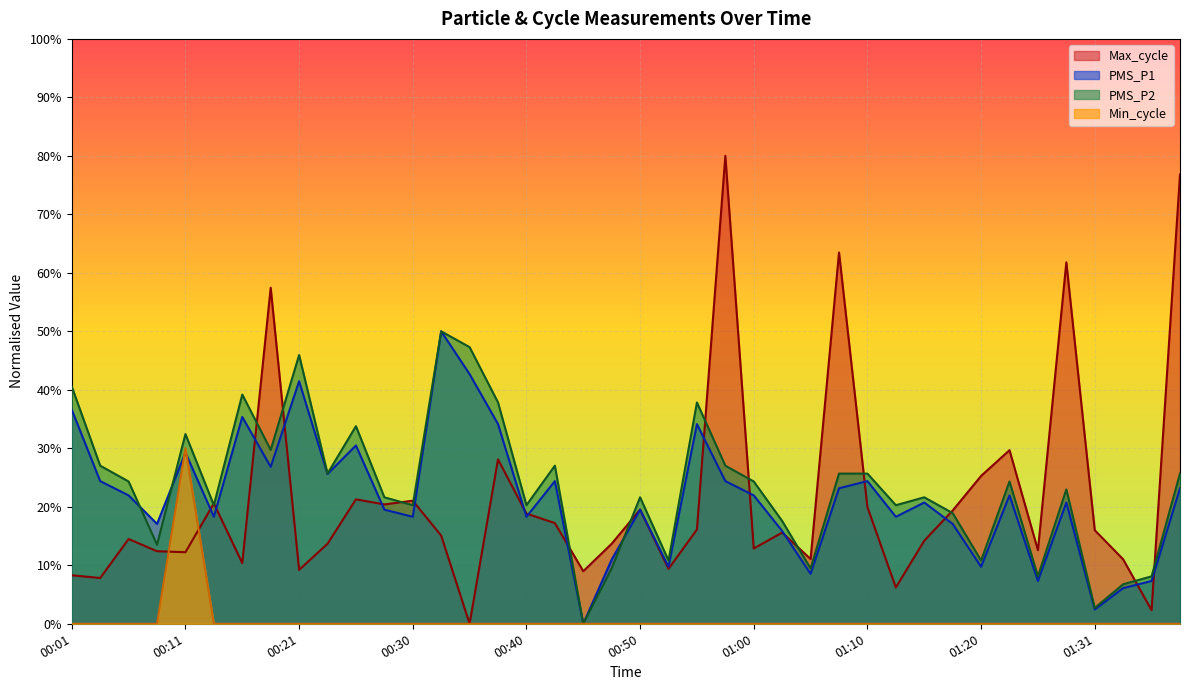

What position from the left is 00:43?

18